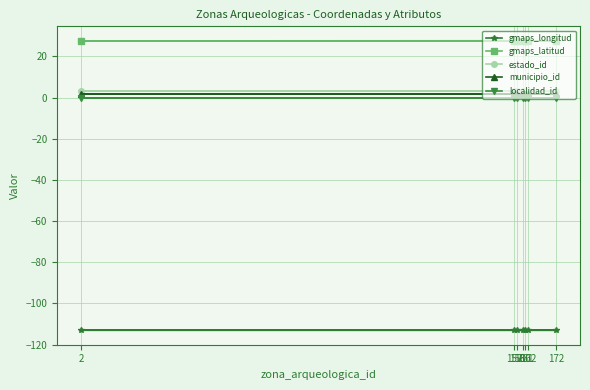

What are all the series names shown in the legend?

gmaps_longitud, gmaps_latitud, estado_id, municipio_id, localidad_id